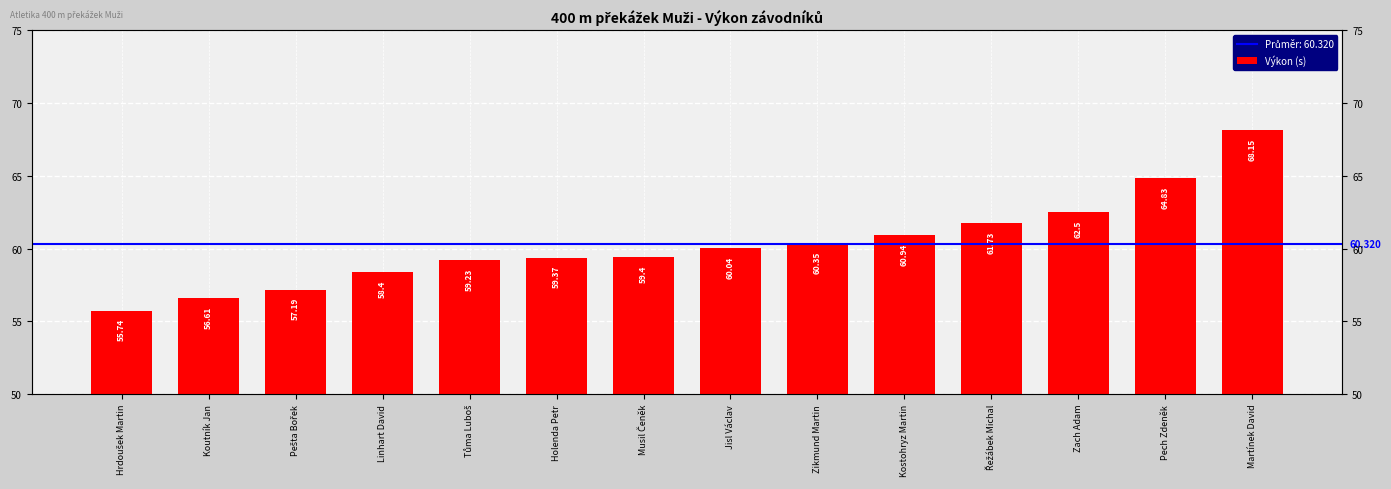

List the labels in order of value, smallest first.

Hrdoušek Martin, Koutník Jan, Pešta Bořek, Linhart David, Tůma Luboš, Holenda Petr, Musil Čeněk, Jisl Václav, Zikmund Martin, Kostohryz Martin, Řežábek Michal, Zach Adam, Pech Zdeněk, Martínek David